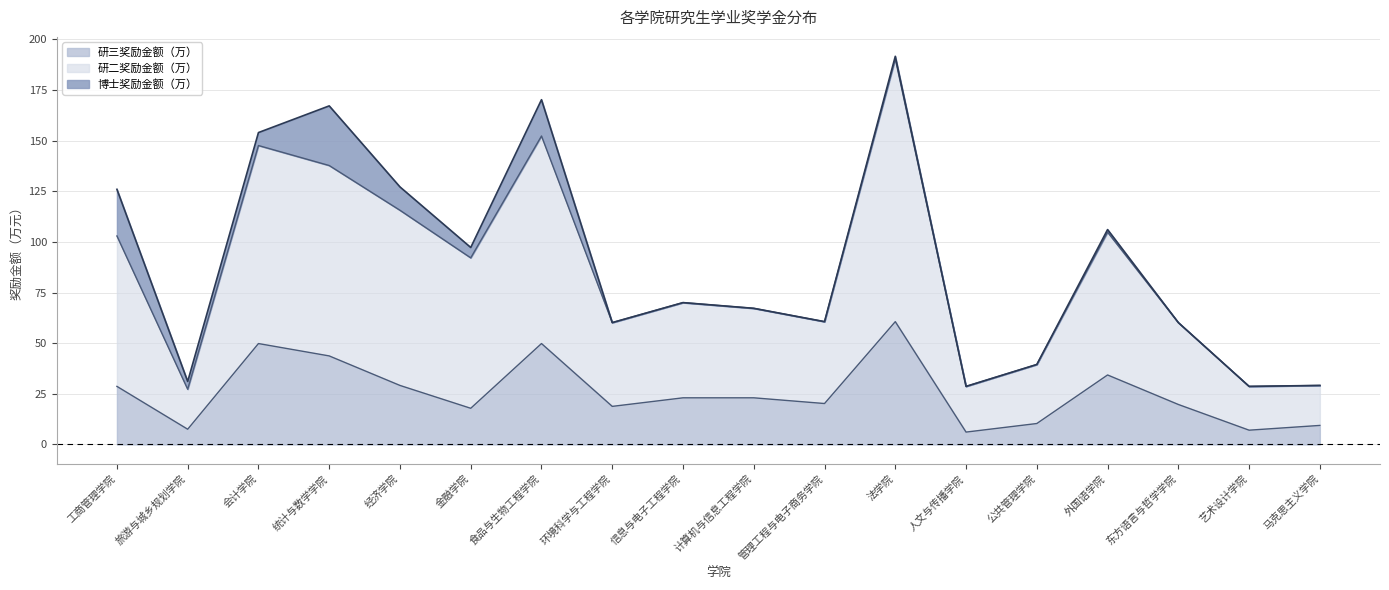

What is the highest value of the 研三奖励金额（万） series?

60.6